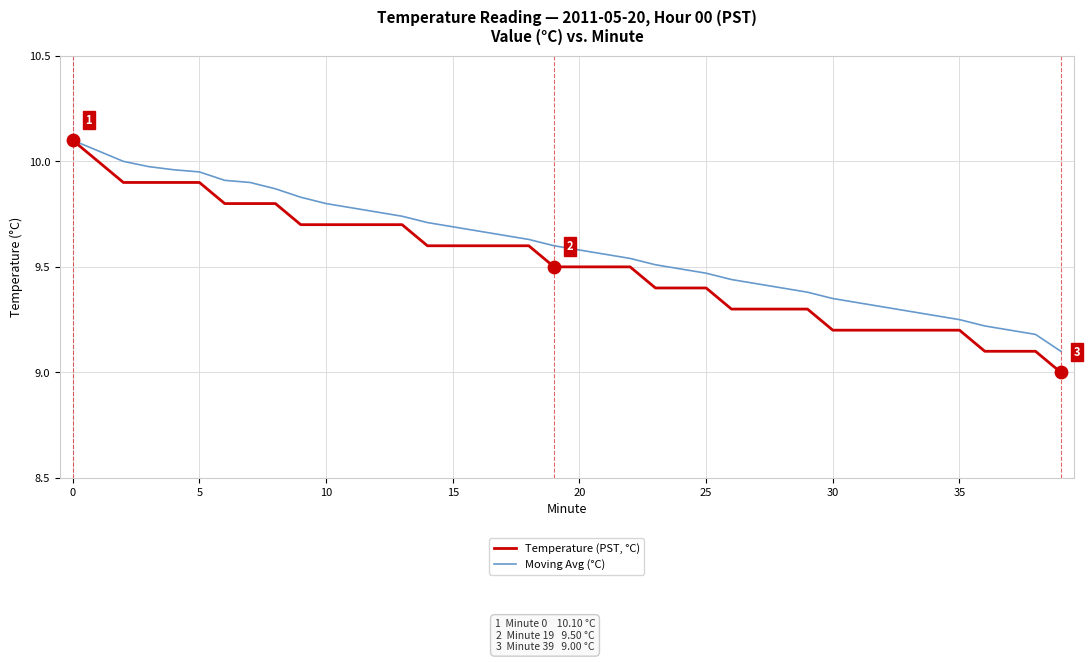

Which series has the widest spread of values?

Temperature (PST, °C)